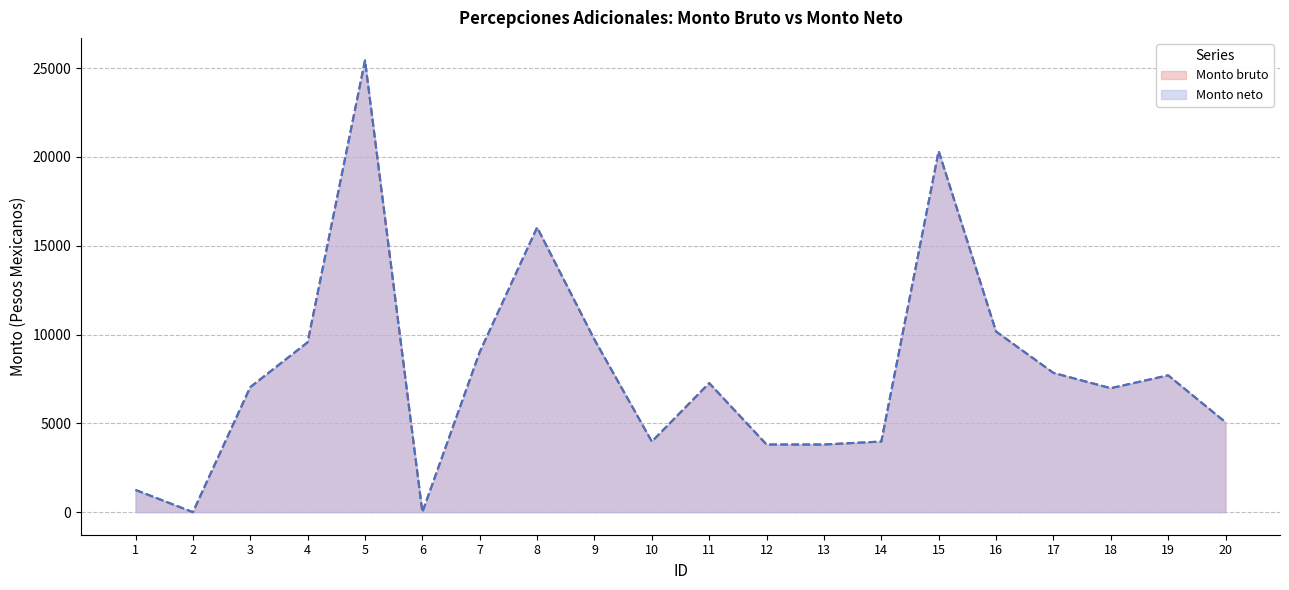

Which series has the largest total across all categories?

Monto bruto